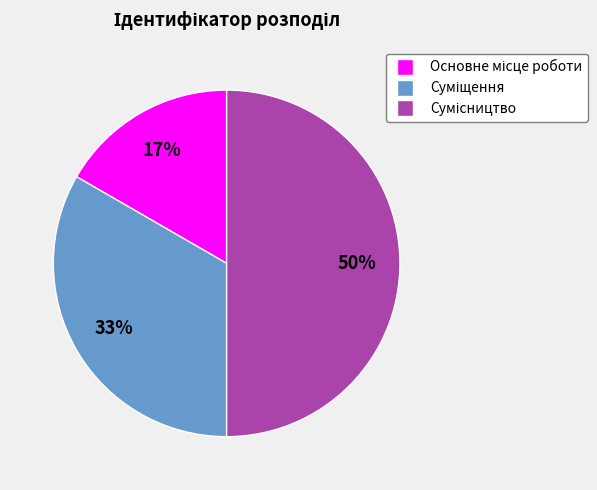

To the nearest percent, what is the average slice percentage?

33%